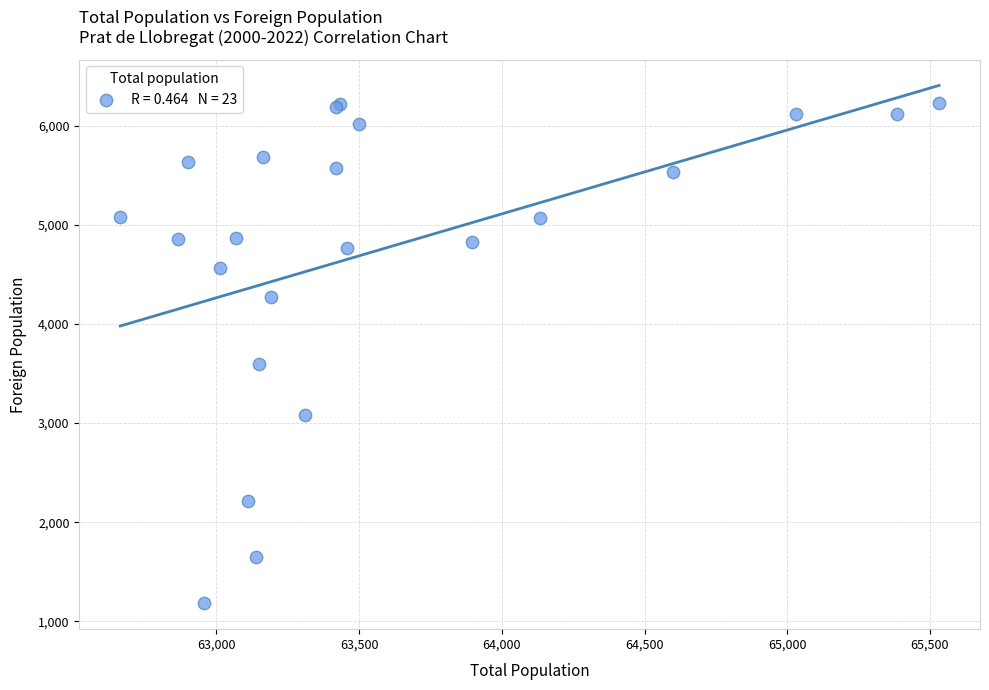

What Y value in the scatter plot is closest to 3706?

3600